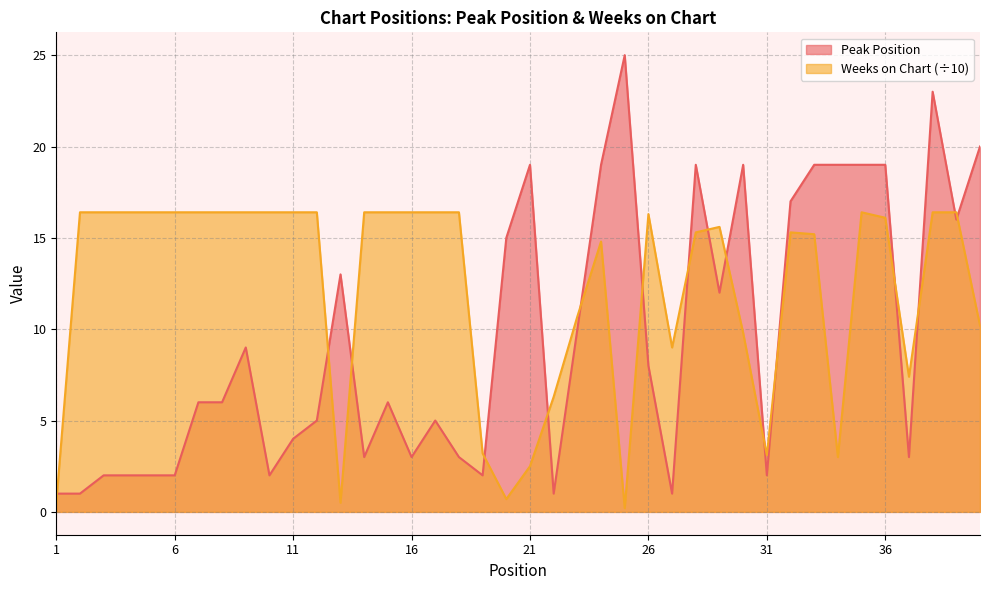

After their last crossing, which series has the higher values: Peak Position or Weeks on Chart?

Peak Position